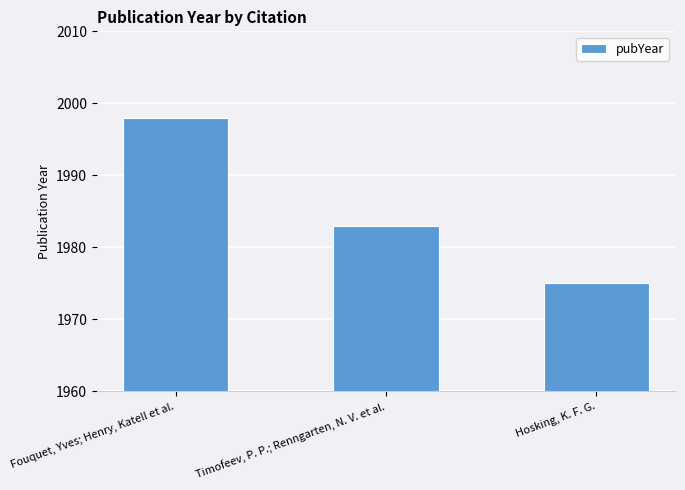

List the labels in order of value, largest first.

Fouquet, Yves; Henry, Katell et al., Timofeev, P. P.; Renngarten, N. V. et al., Hosking, K. F. G.